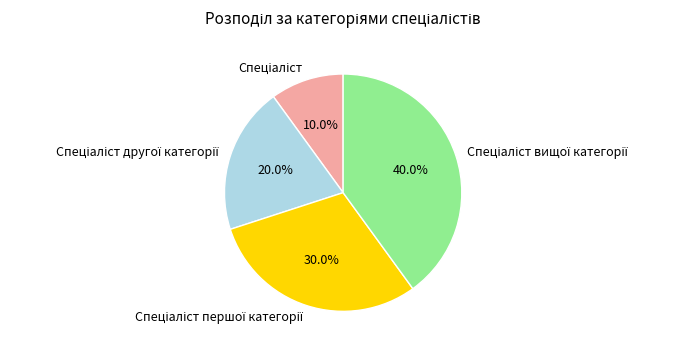

Does any single category account for the majority?

No